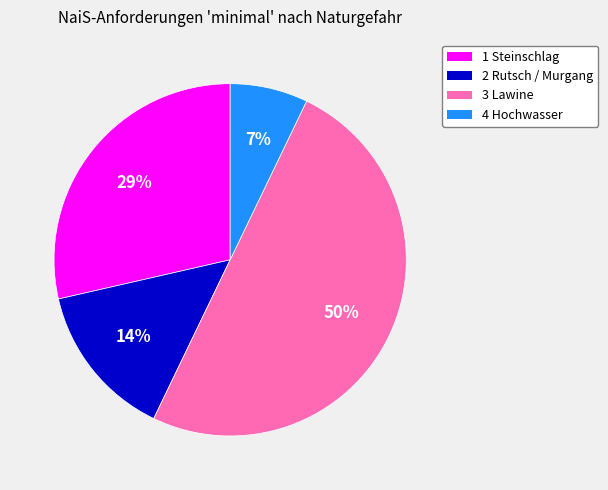

How many segments does this pie chart have?

4